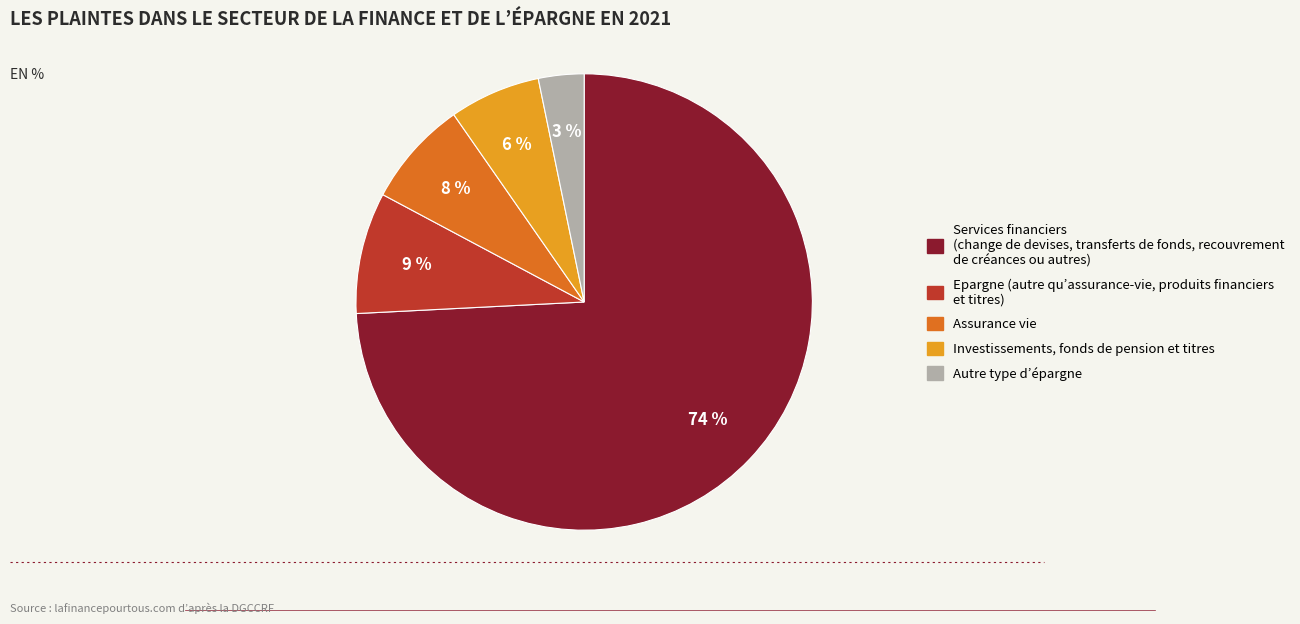

Count the number of slices in the pie.

5